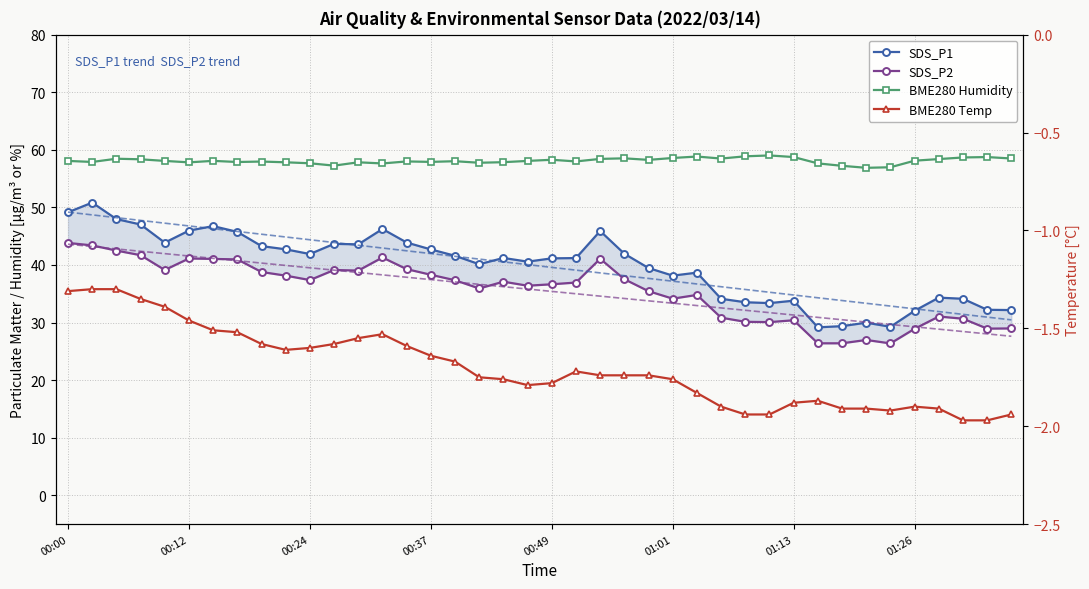

Between 21 and 11, which is larger?

11